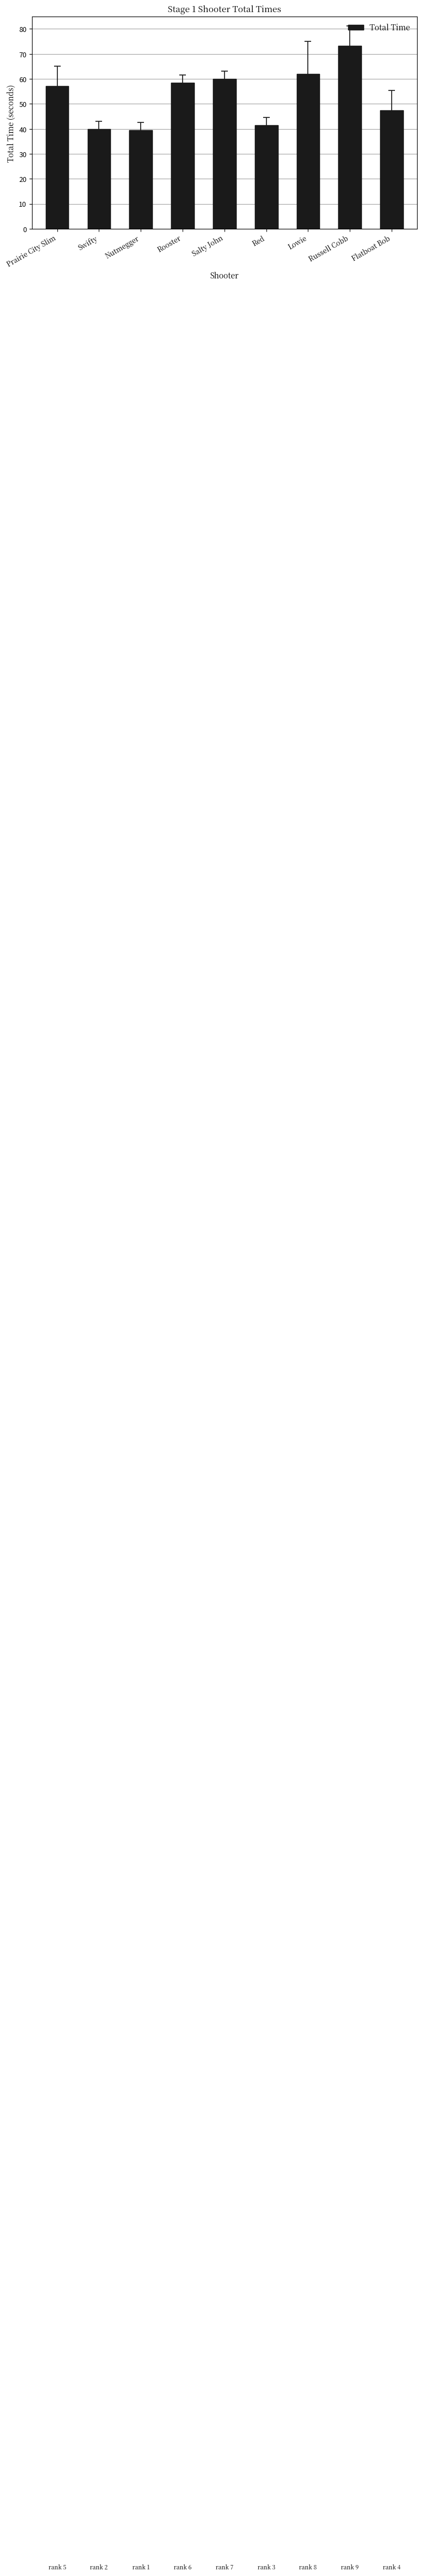

Are the bars horizontal?

No